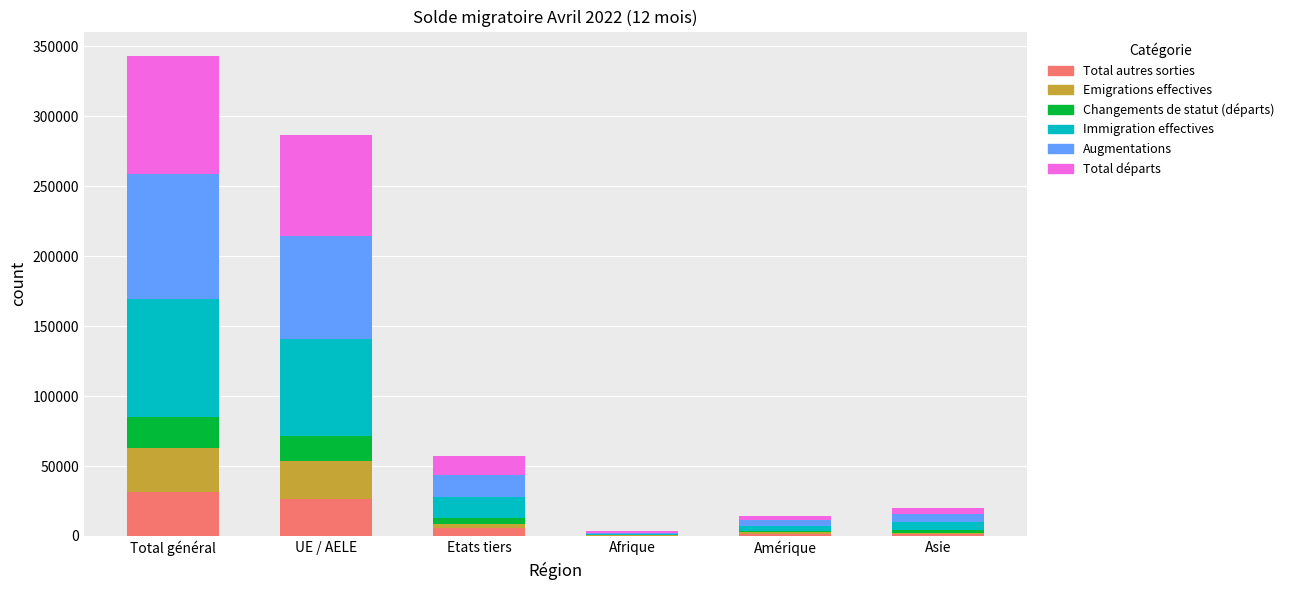

At which category is the sum across all series the highest?

Total général